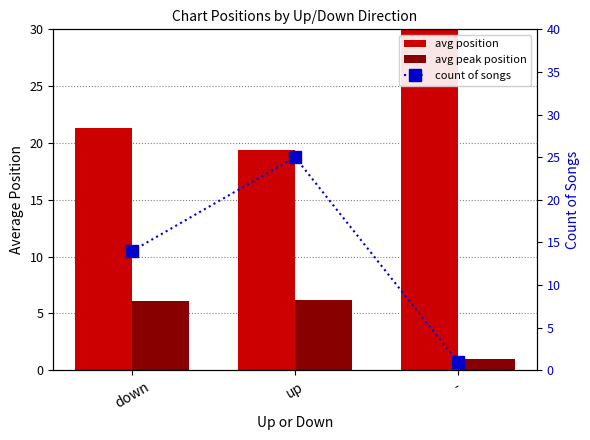

True or false: count of songs has a value of 6.9 at down.

False